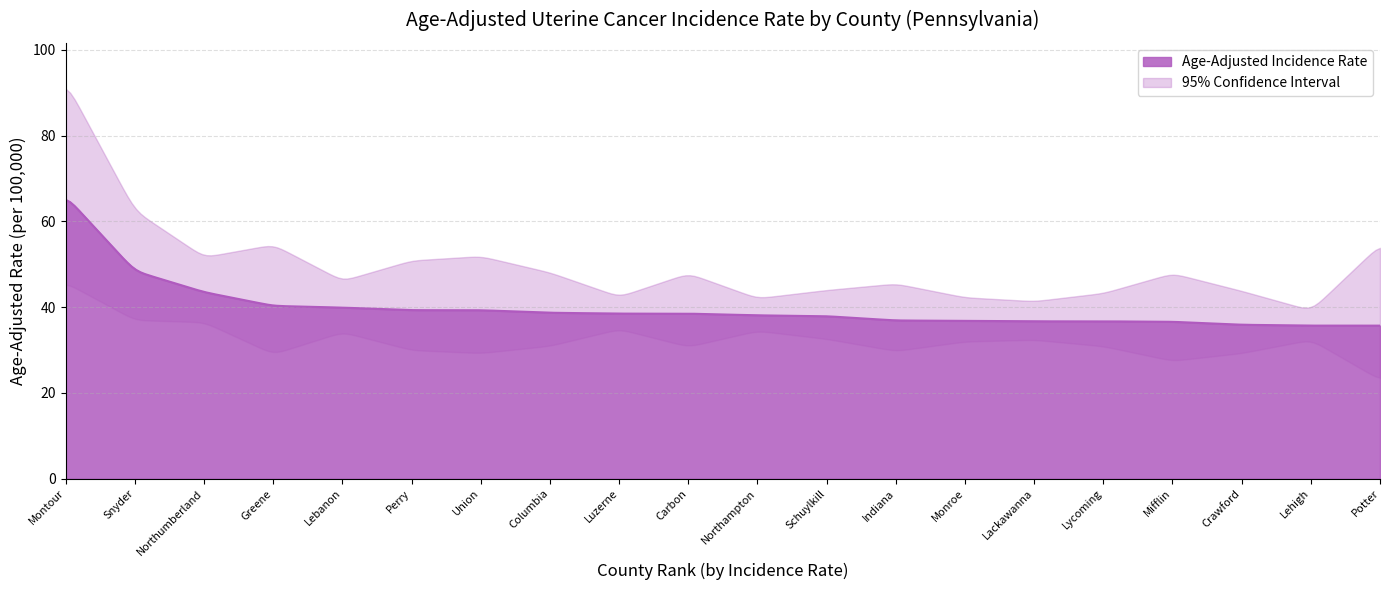

Does the chart display data point markers on the line(s)?

No